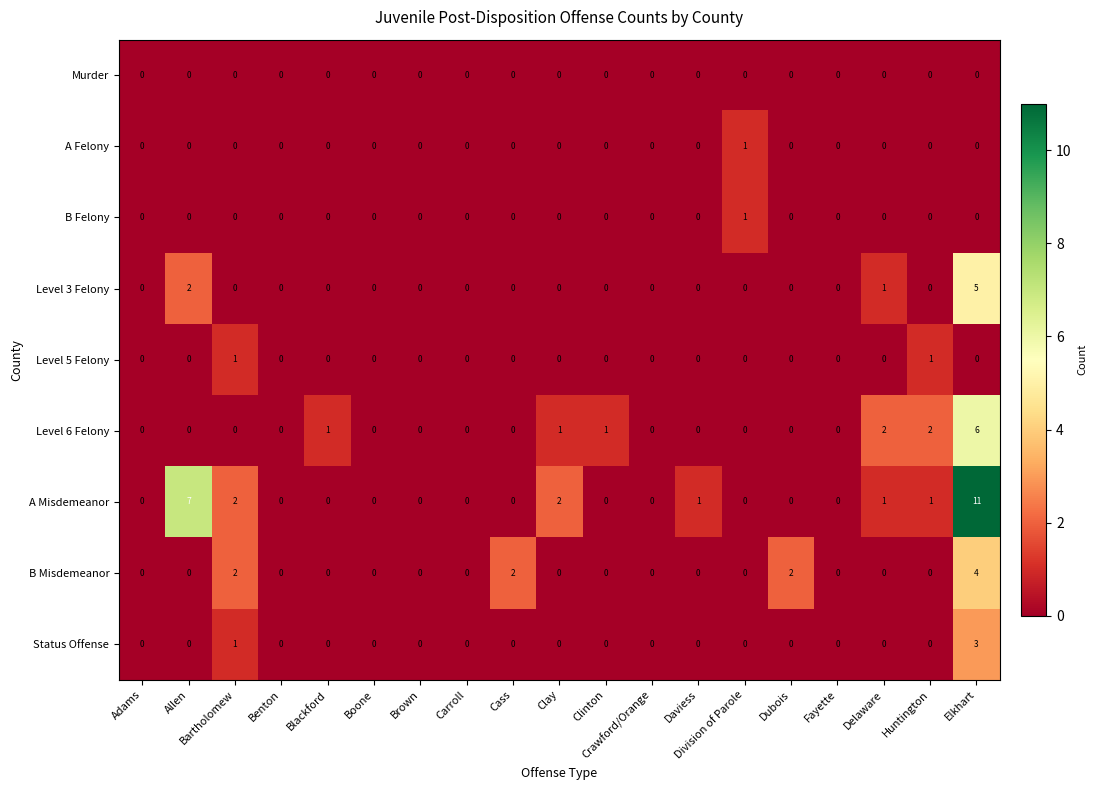

The value of Level 6 Felony at Clay is 1. True or false?

True